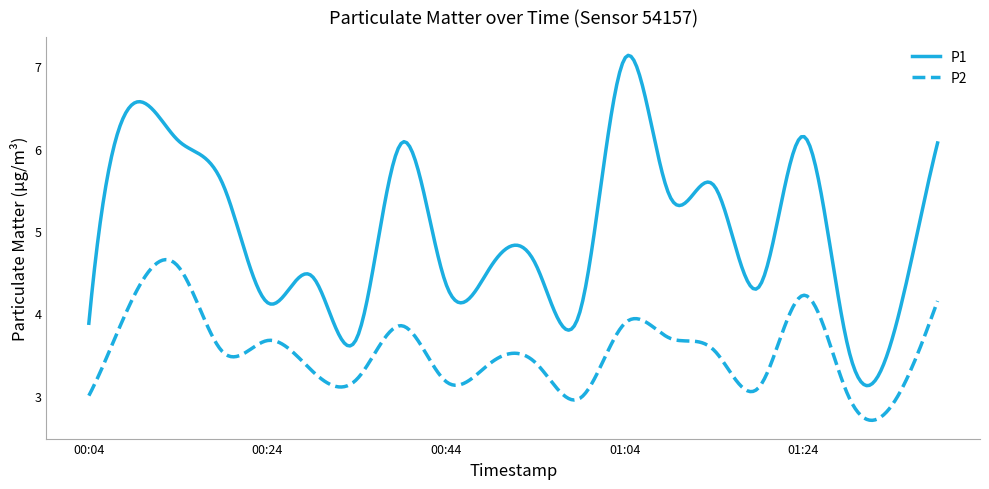

True or false: P1 and P2 intersect in this chart.

False